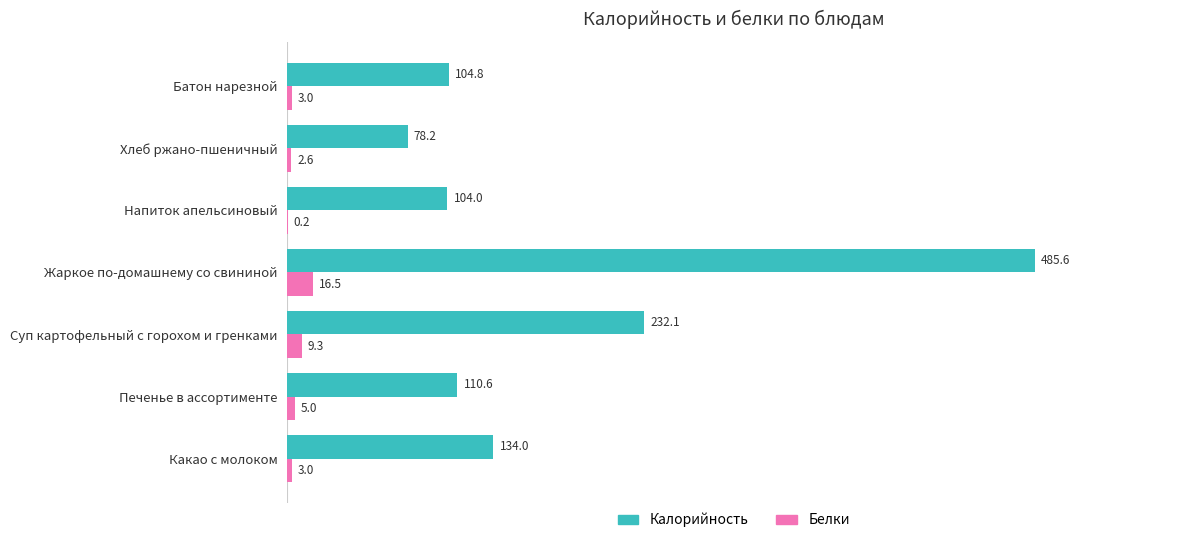

What is the sum of all Белки values?

39.6